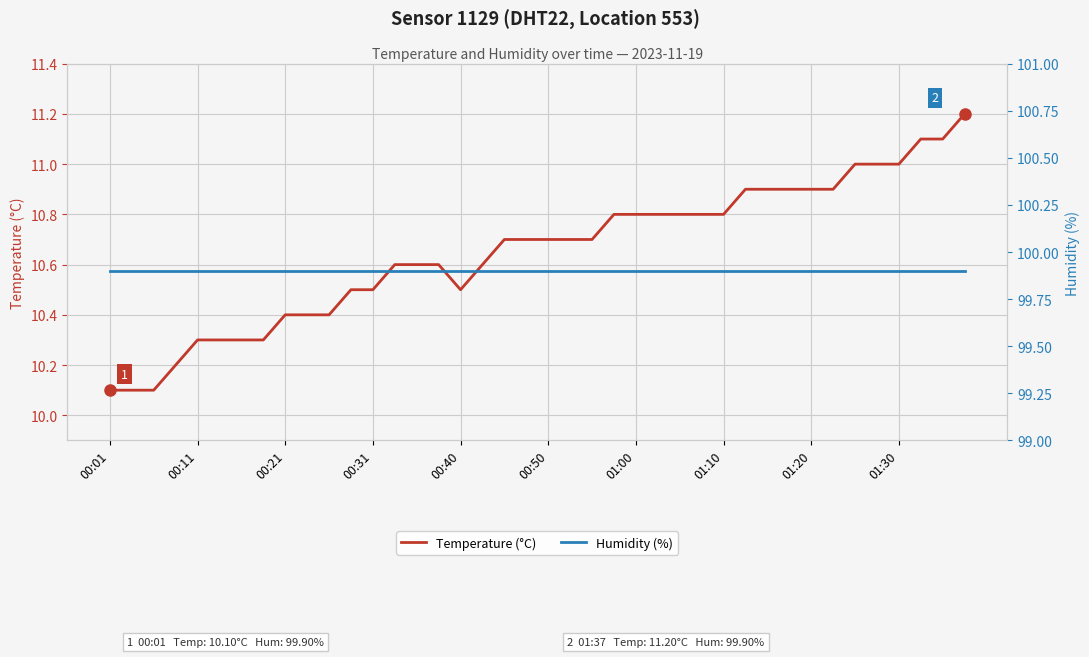

What is the minimum value shown in the chart?

10.1